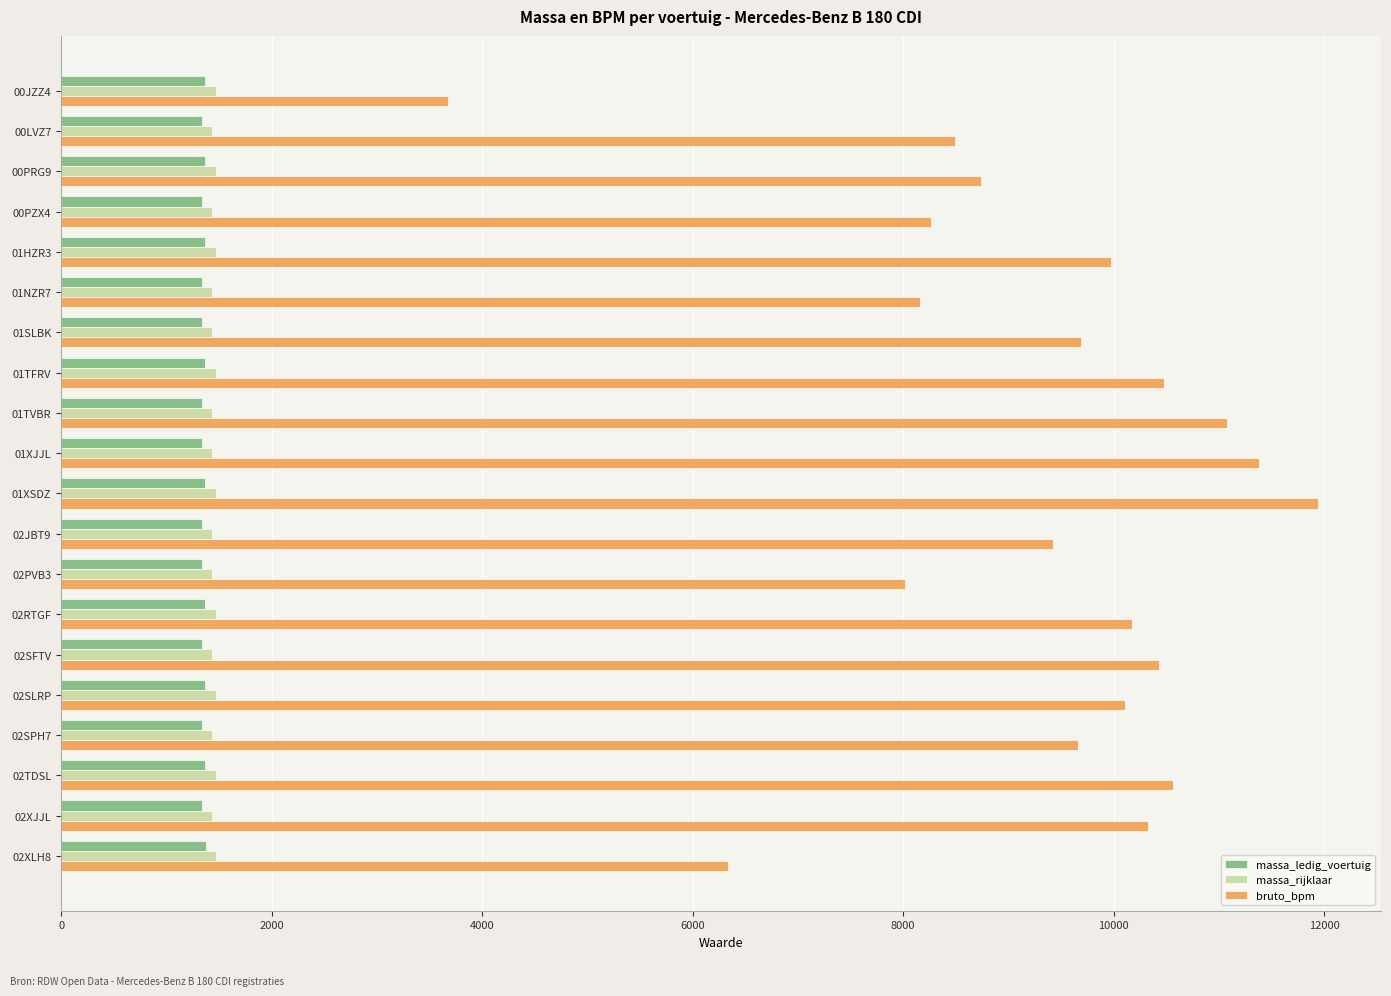

Between 01HZR3 and 02PVB3, which series saw the biggest shift?

bruto_bpm